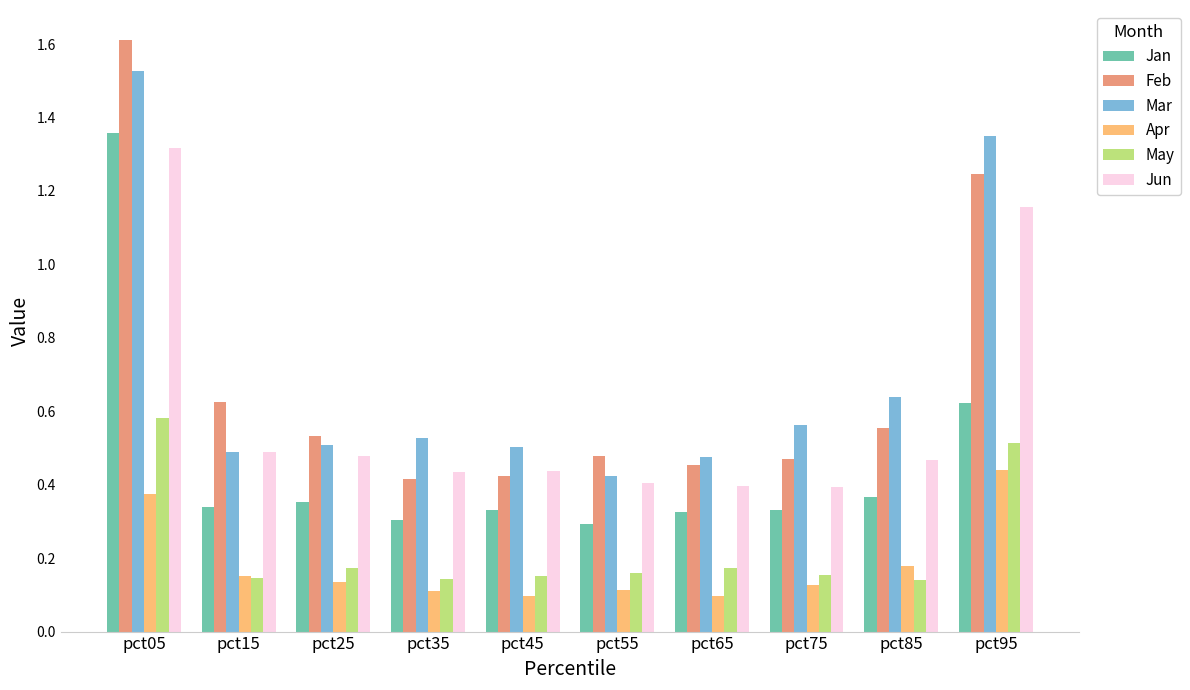

Between pct55 and pct85, which series saw the biggest shift?

Mar